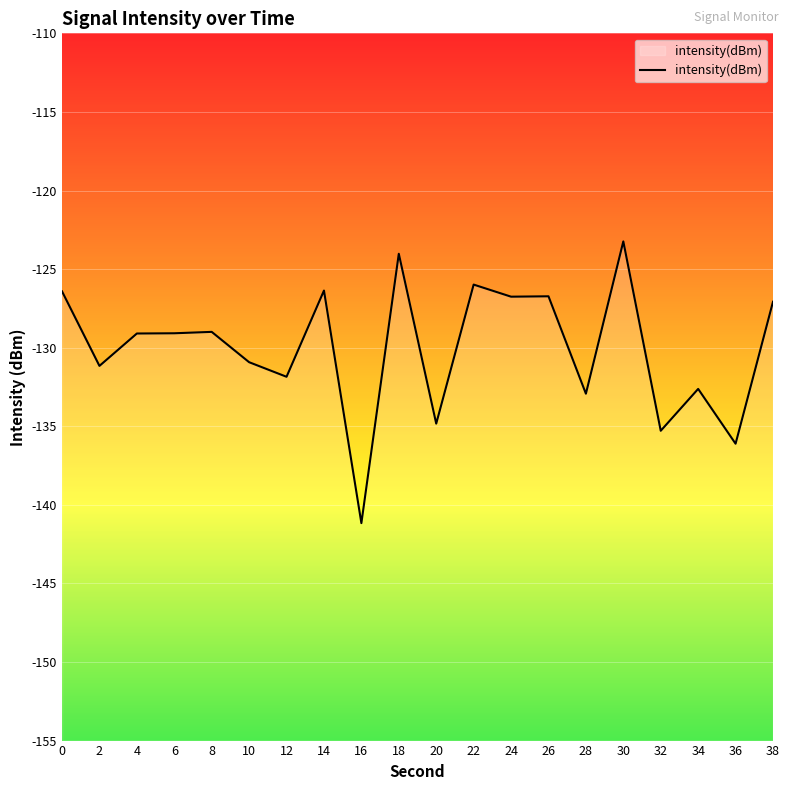

Reading left to right, transcribe all the data shown in this chart.

-126.4	-131.2	-129.1	-129.1	-129.0	-130.9	-131.9	-126.4	-141.2	-124.0	-134.8	-126.0	-126.8	-126.7	-132.9	-123.2	-135.3	-132.6	-136.1	-127.1